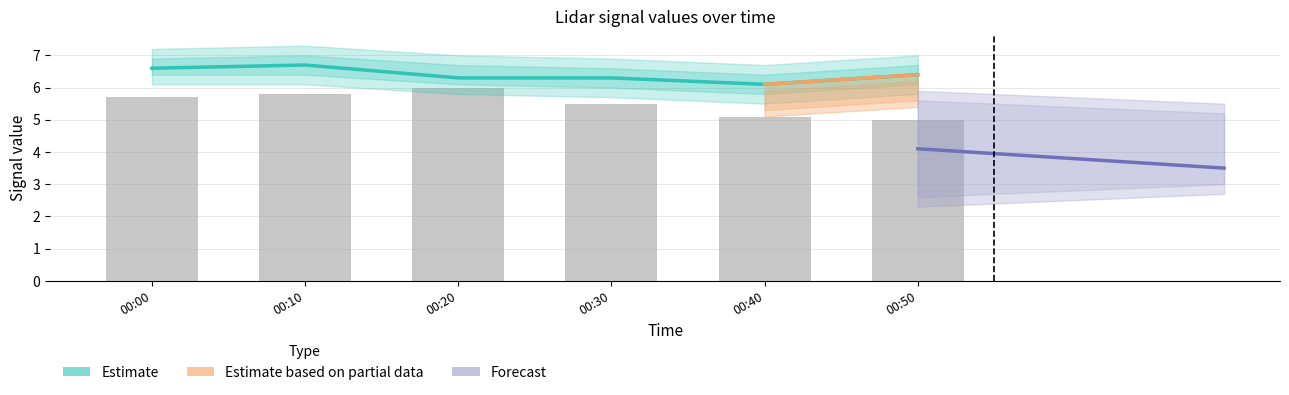

Are the bars grouped side by side (vs. stacked)?

No